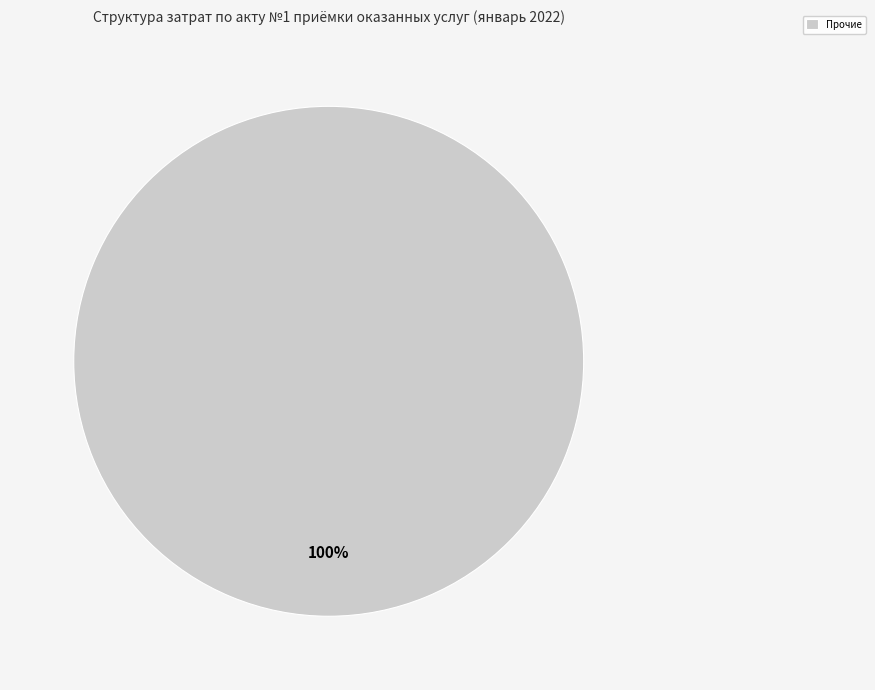

To the nearest percent, what percentage of the pie is Прочие?

100%